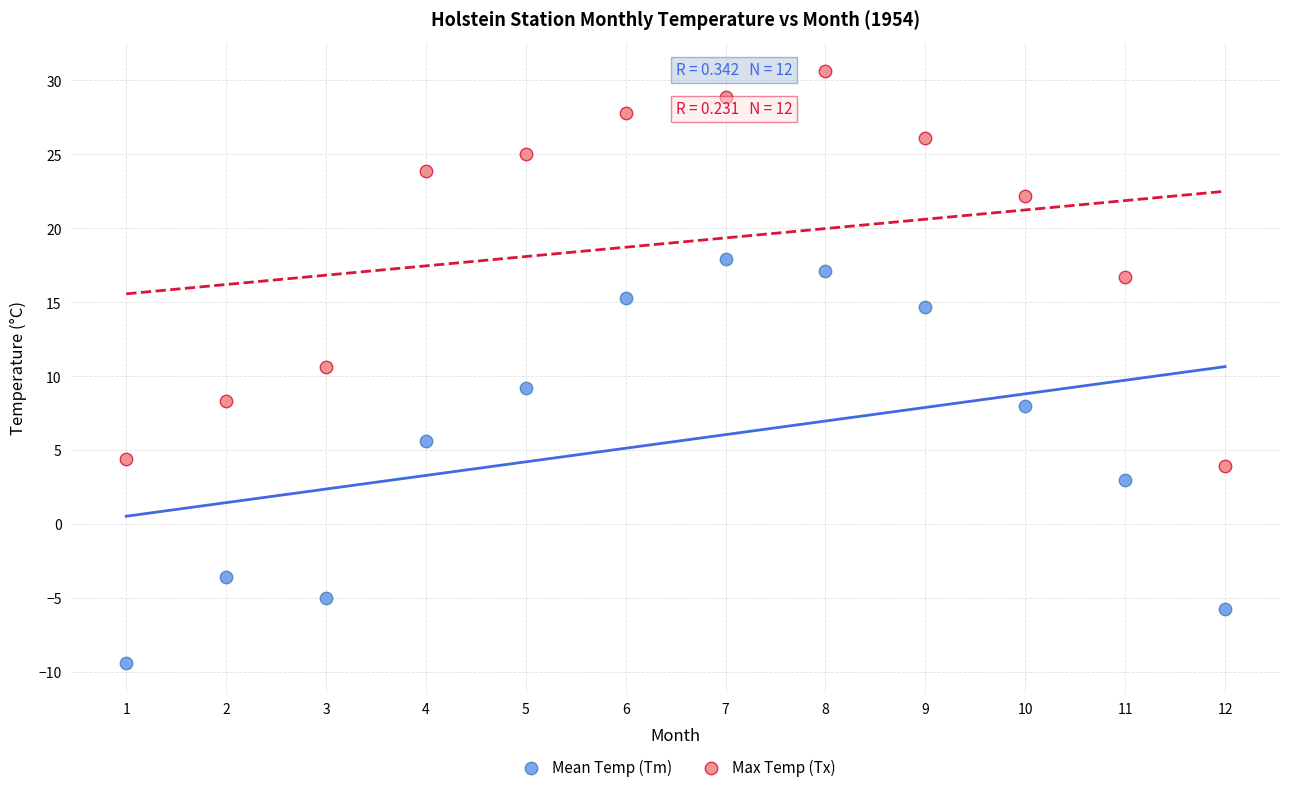

Which series has the largest Y range (max minus min)?

Mean Temp (Tm)